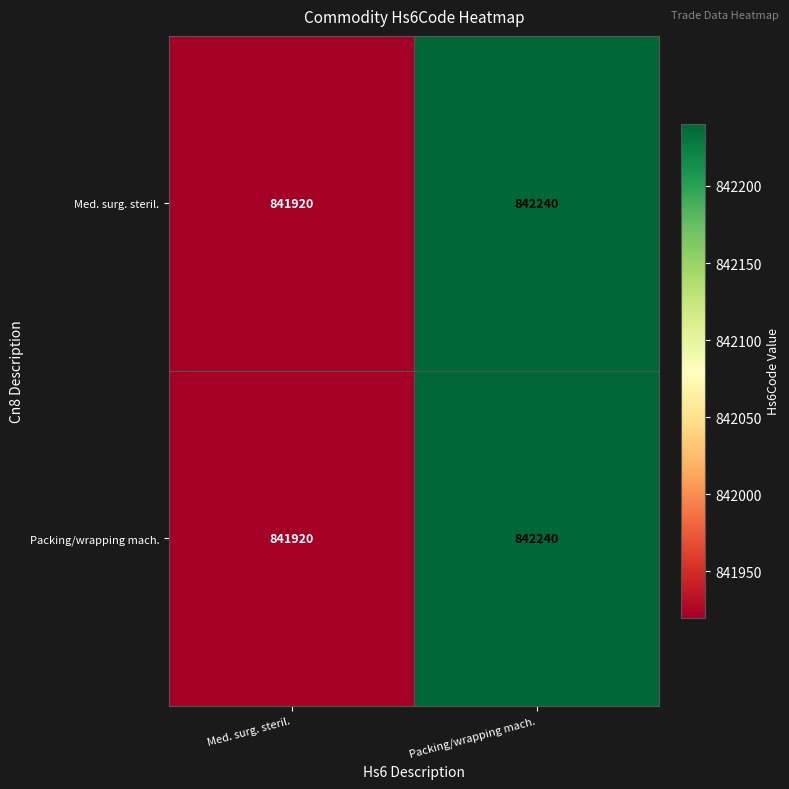

What is the sum of the Med. surg. steril. values at Med. surg. steril. and Packing/wrapping mach.?

1684160